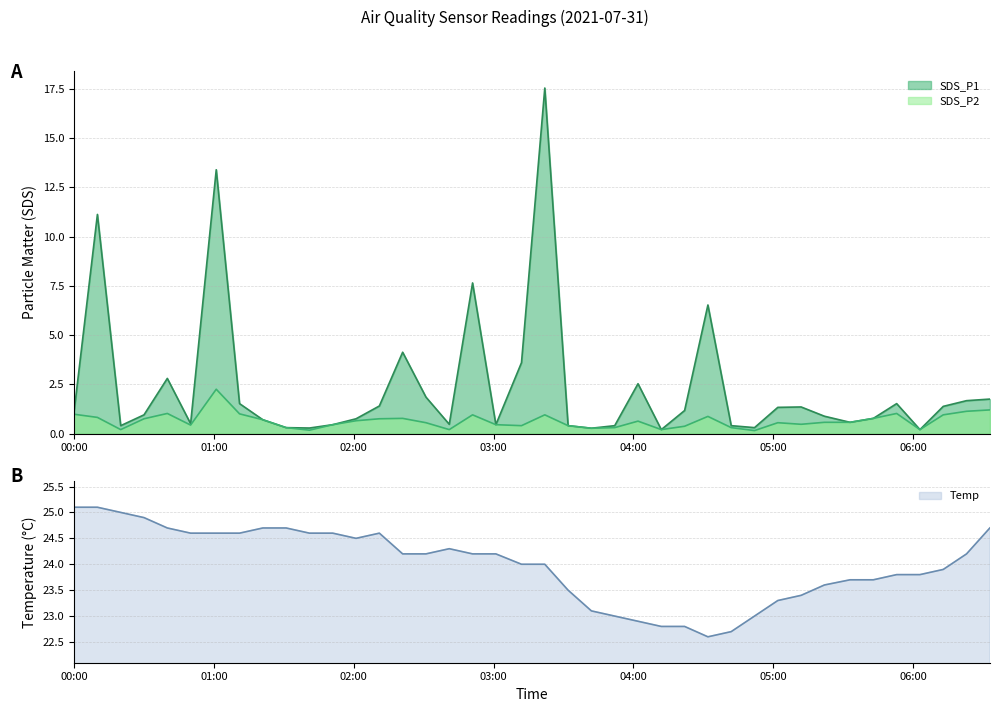

At which label does SDS_P1 reach its minimum?

2021/07/31 04:12